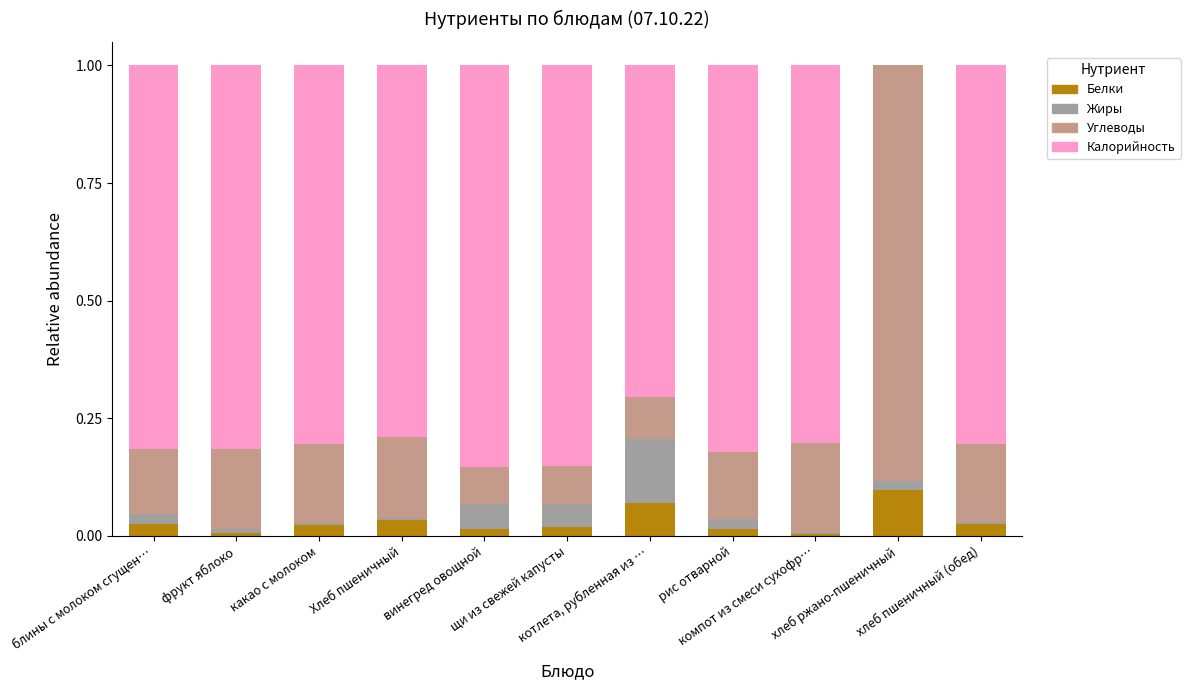

What is the sum of all Белки values?

0.3